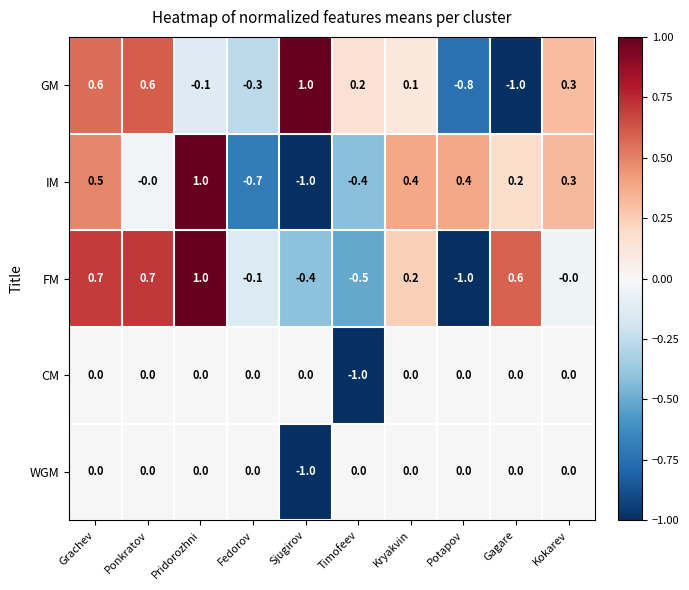

How many IM values are between 0 and 1?

7